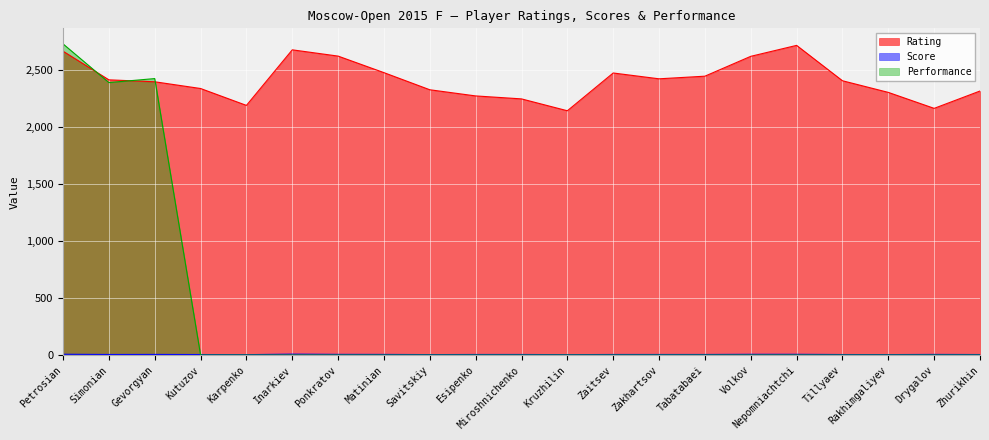

In Score, how many points are higher than both neighbors (excluding endpoints)?

3